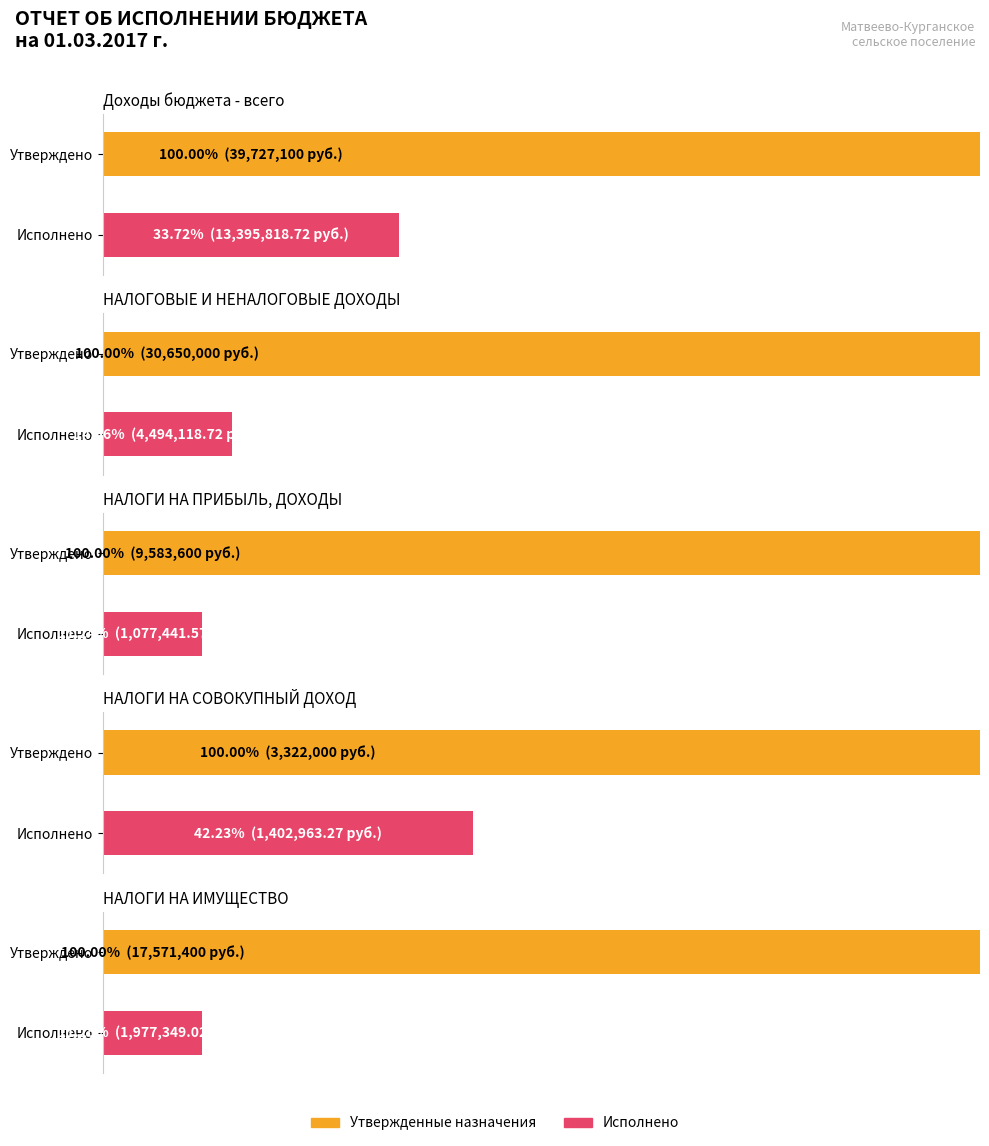

What is the difference between the maximum and minimum values in the Исполнено series?

12318377.2